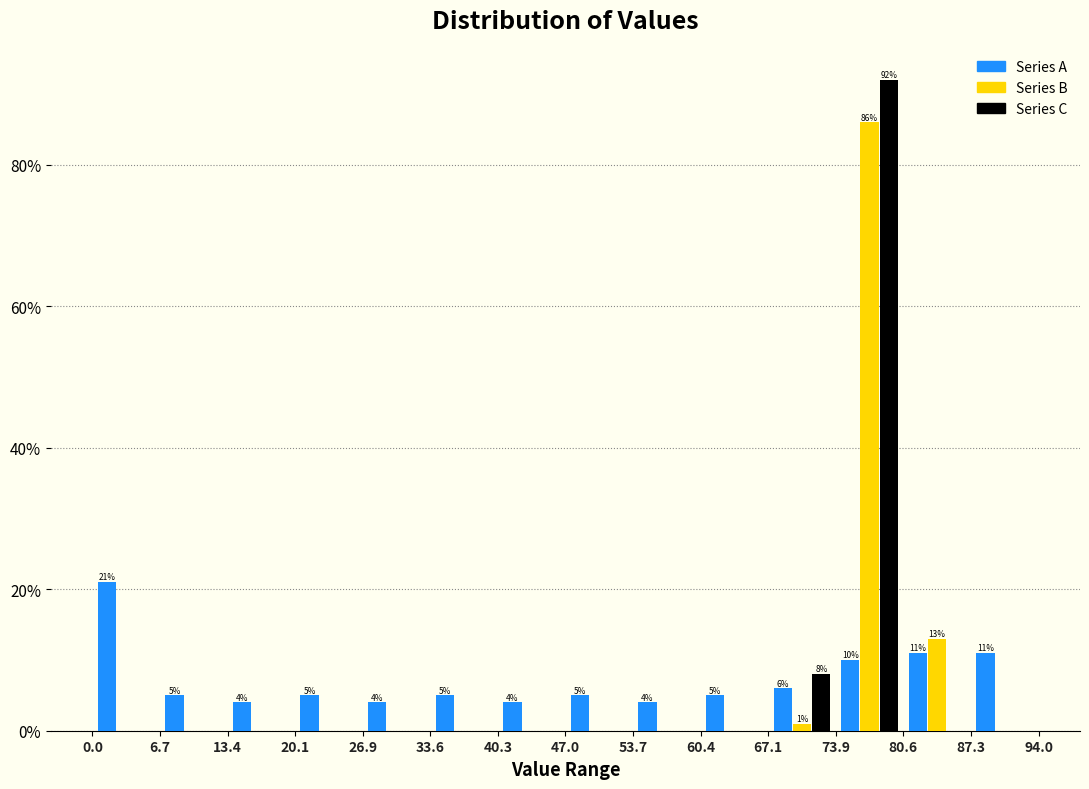

In the Series C series, which range on the x-axis has the tallest bar?

73.9 to 80.6